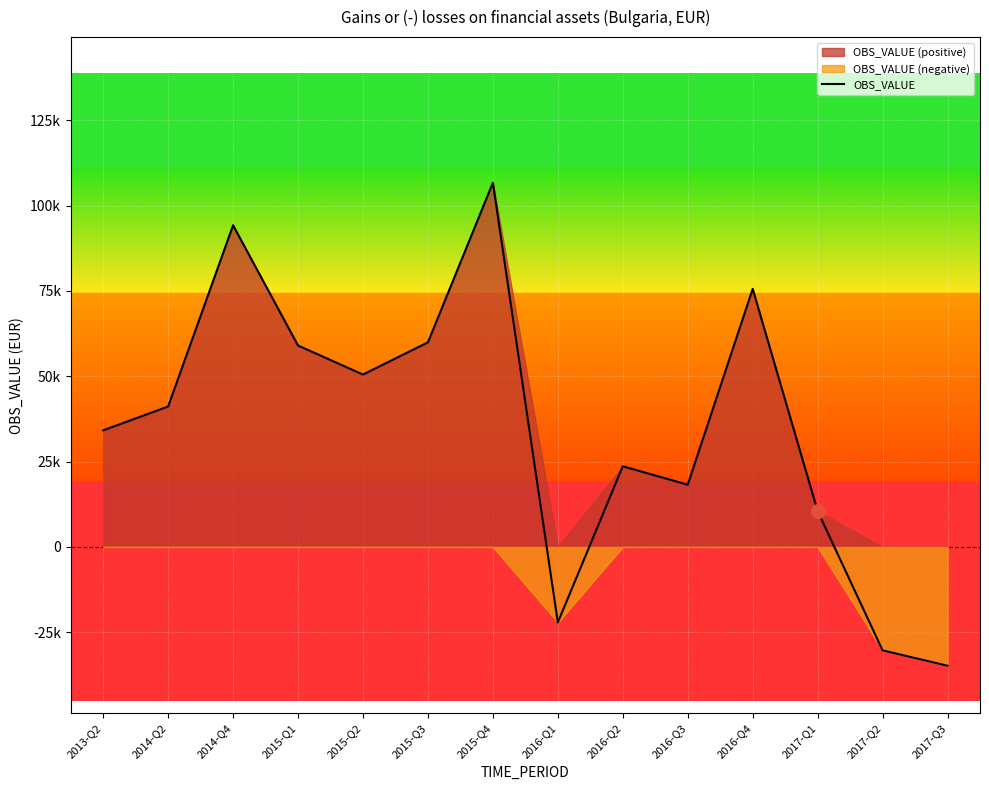

What is the average value?

34737.5